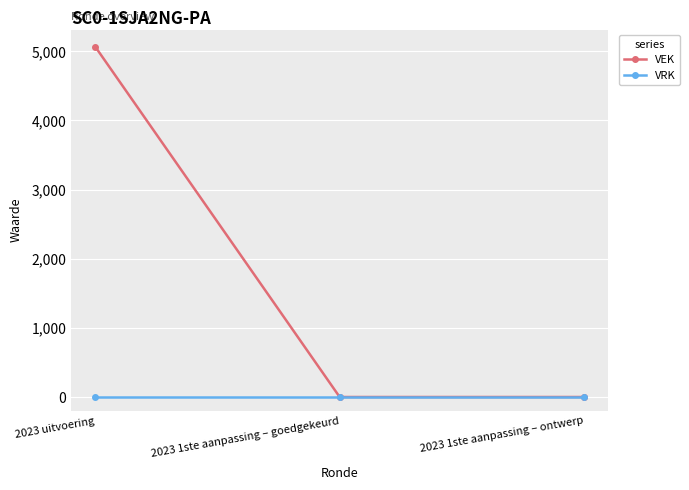

What are all the series names shown in the legend?

VEK, VRK